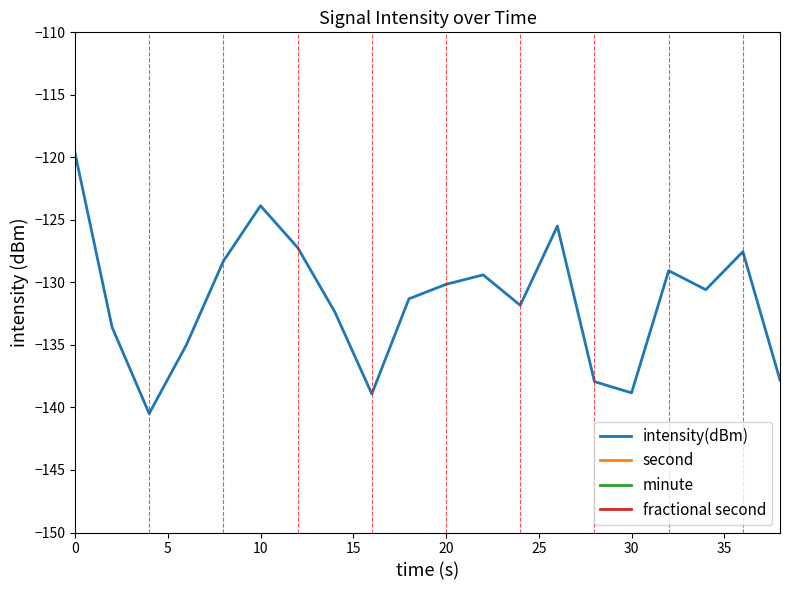

What is the lowest value of the intensity(dBm) series?

-140.5